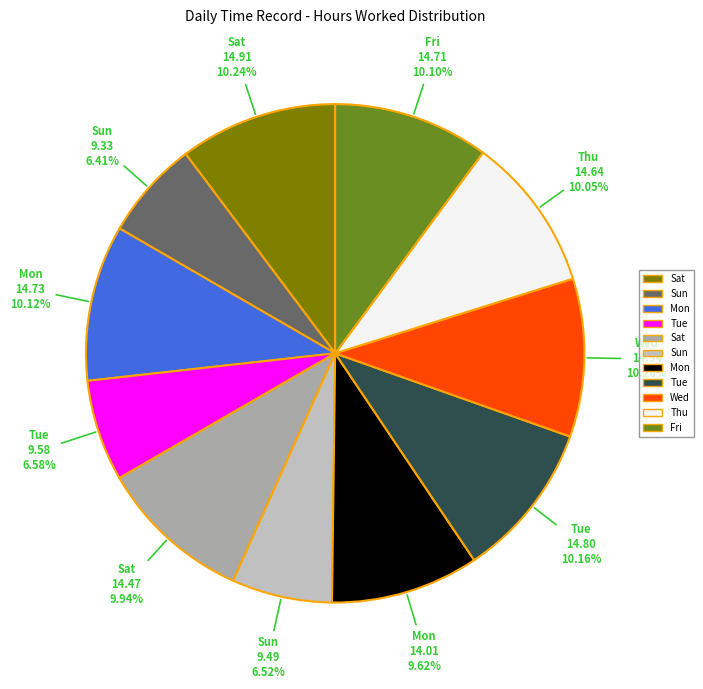

How many segments does this pie chart have?

11